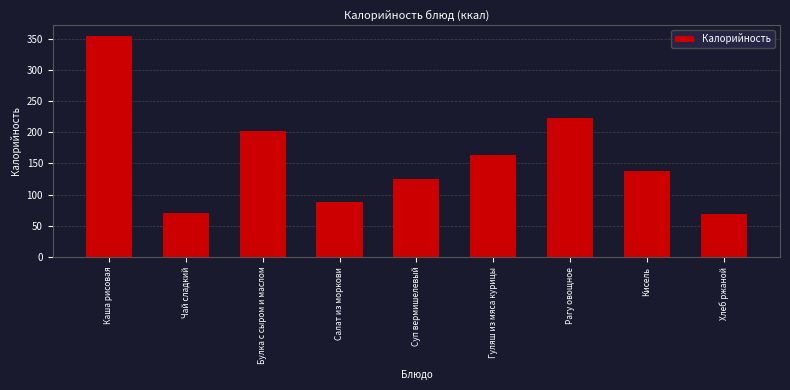

What is the greatest value displayed?

354.7